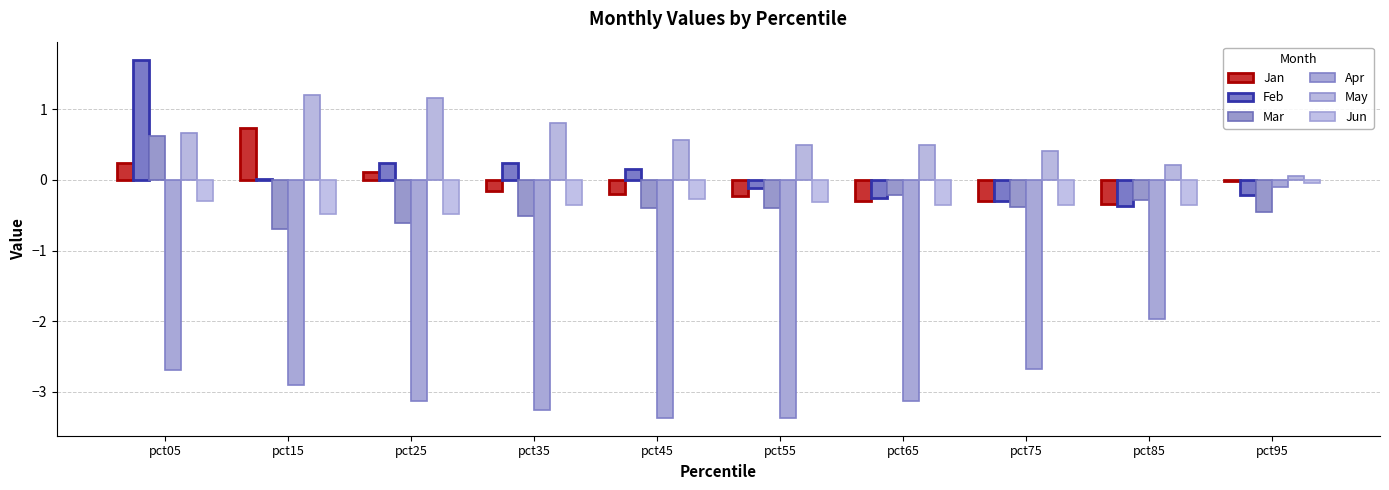

Reading right to left, list all the values displayed in this chart.

Jan: pct95=-0.0	pct85=-0.3	pct75=-0.3	pct65=-0.3	pct55=-0.2	pct45=-0.2	pct35=-0.2	pct25=0.1	pct15=0.7	pct05=0.2
Feb: pct95=-0.2	pct85=-0.4	pct75=-0.3	pct65=-0.3	pct55=-0.1	pct45=0.2	pct35=0.2	pct25=0.2	pct15=0.0	pct05=1.7
Mar: pct95=-0.5	pct85=-0.3	pct75=-0.4	pct65=-0.2	pct55=-0.4	pct45=-0.4	pct35=-0.5	pct25=-0.6	pct15=-0.7	pct05=0.6
Apr: pct95=-0.1	pct85=-2.0	pct75=-2.7	pct65=-3.1	pct55=-3.4	pct45=-3.4	pct35=-3.3	pct25=-3.1	pct15=-2.9	pct05=-2.7
May: pct95=0.1	pct85=0.2	pct75=0.4	pct65=0.5	pct55=0.5	pct45=0.6	pct35=0.8	pct25=1.2	pct15=1.2	pct05=0.7
Jun: pct95=-0.0	pct85=-0.4	pct75=-0.4	pct65=-0.3	pct55=-0.3	pct45=-0.3	pct35=-0.3	pct25=-0.5	pct15=-0.5	pct05=-0.3